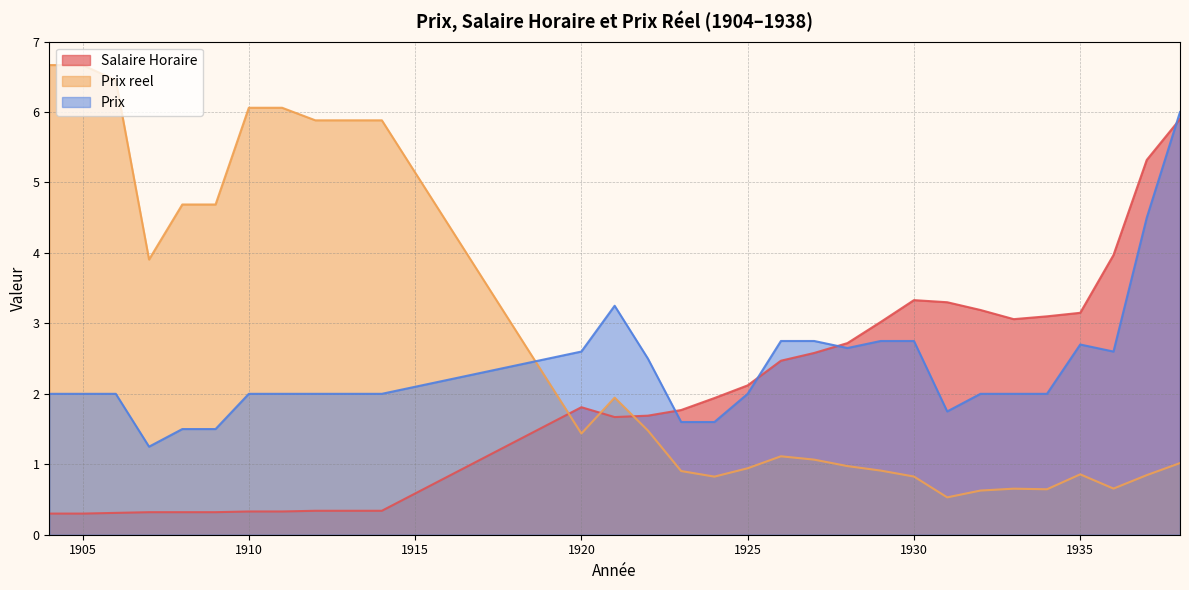

True or false: Salaire Horaire has more than 0 interior local peaks.

True